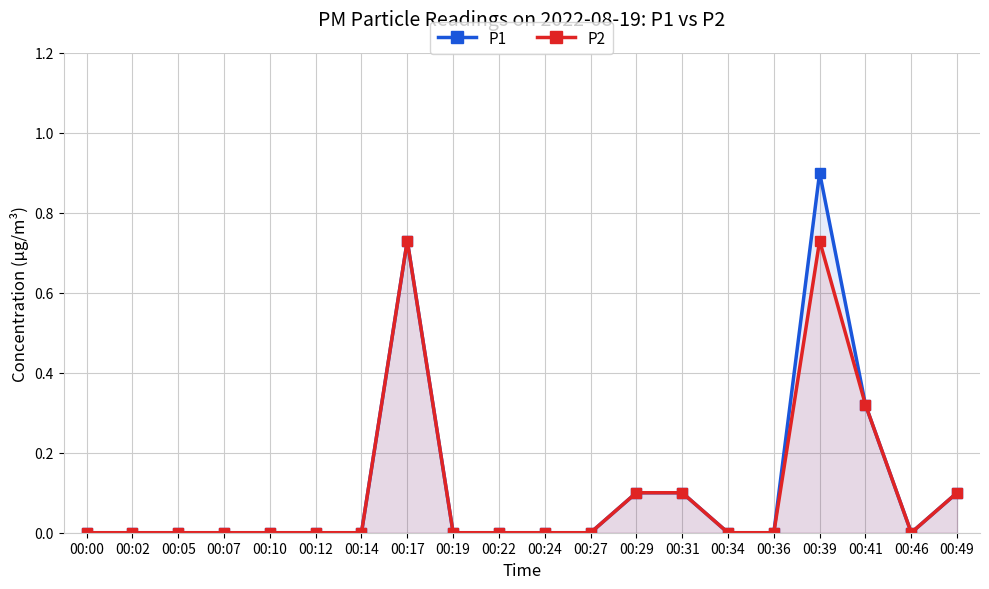

Where is P2 nearest to the value 0?

00:00